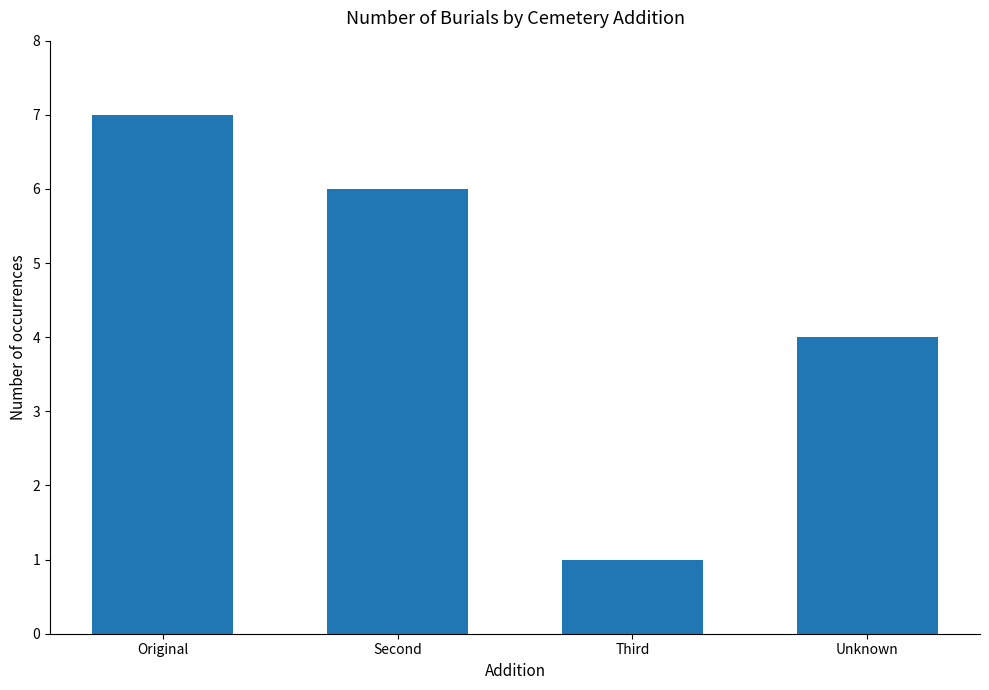

How many values are between 4 and 7?

3